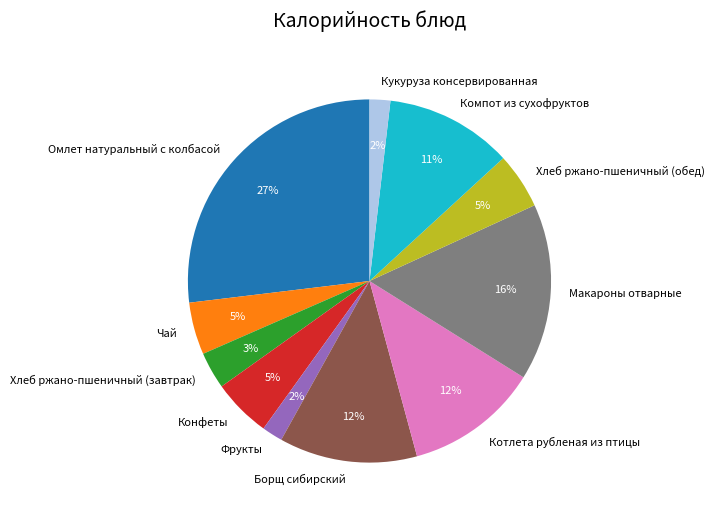

True or false: Конфеты accounts for 5% of the total.

True